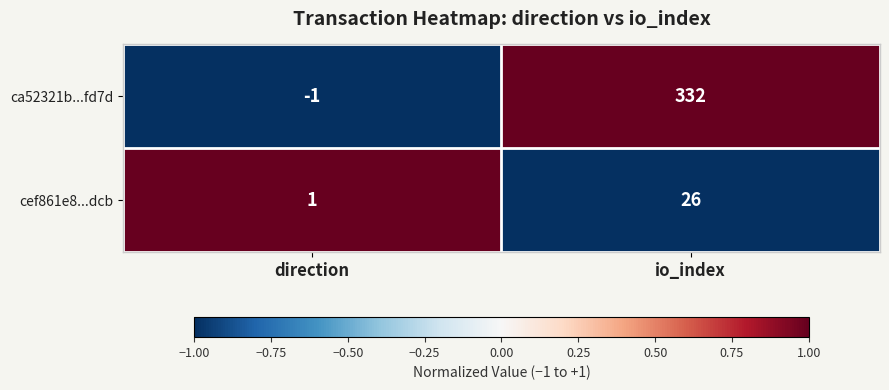

Rank the categories by cef861e8...dcb value from highest to lowest.

io_index, direction